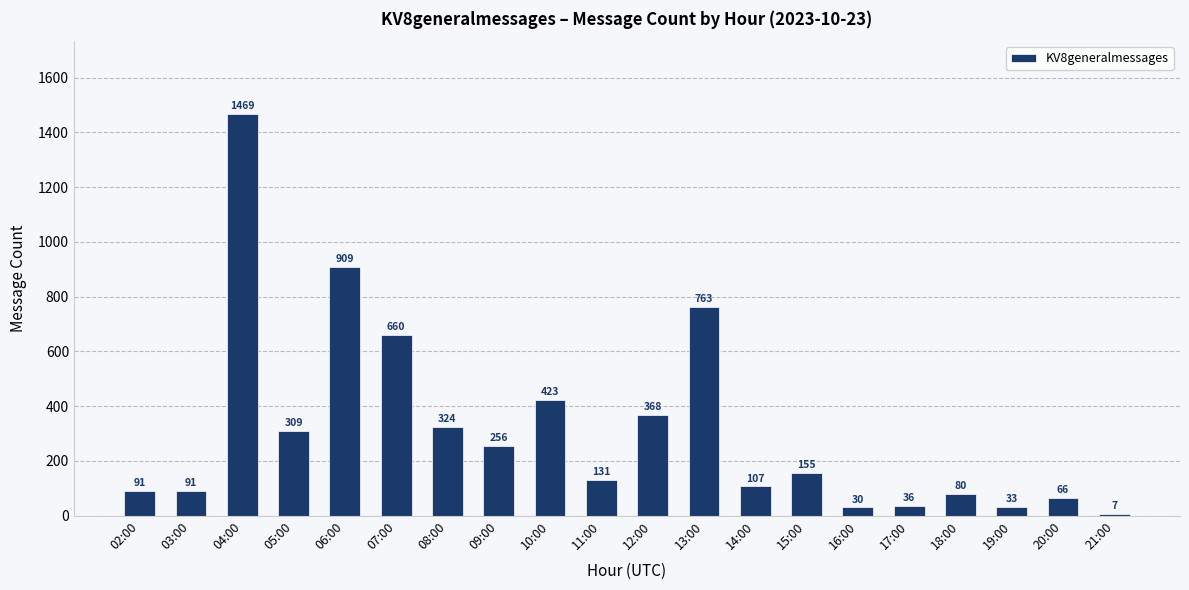

What value does the data have at 13:00, to the nearest 50?

750